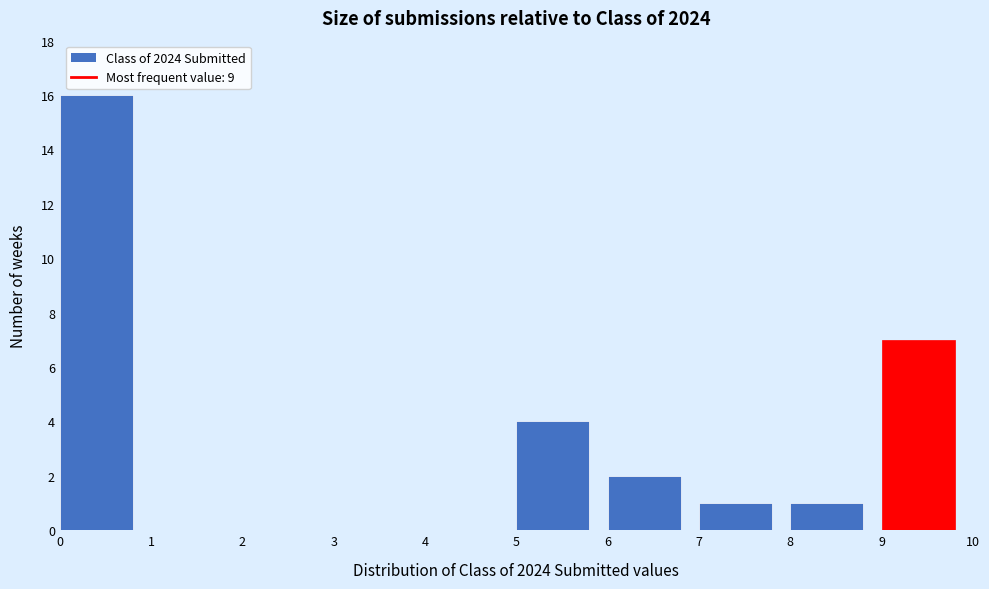

What is the height of the bar covering 8 to 9 on the x-axis? The values are not printed on the chart, so give them approximately, as read against the axis.

1